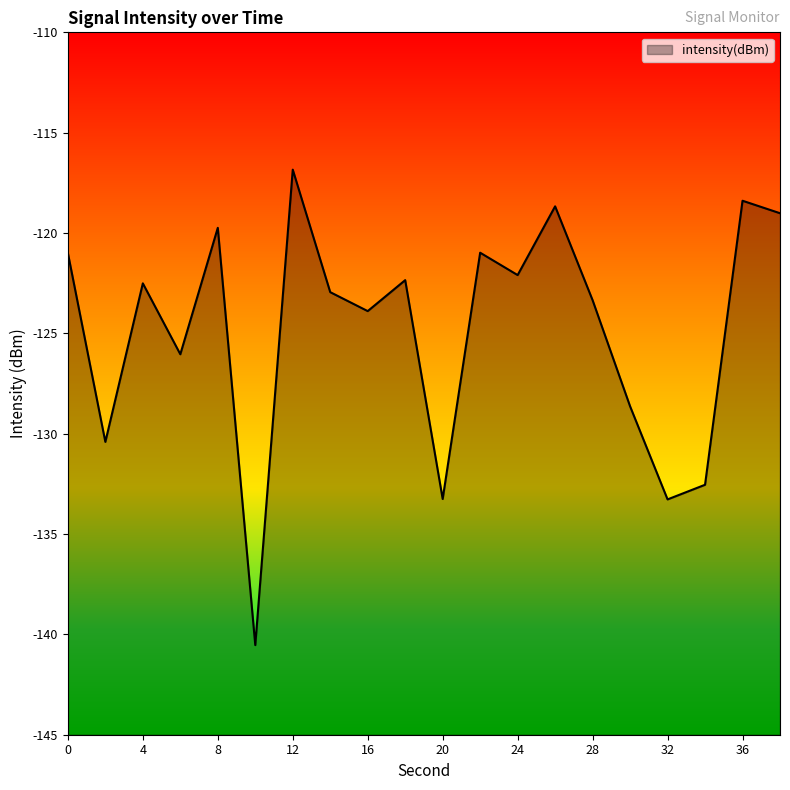

How many data points are less than -122?

13